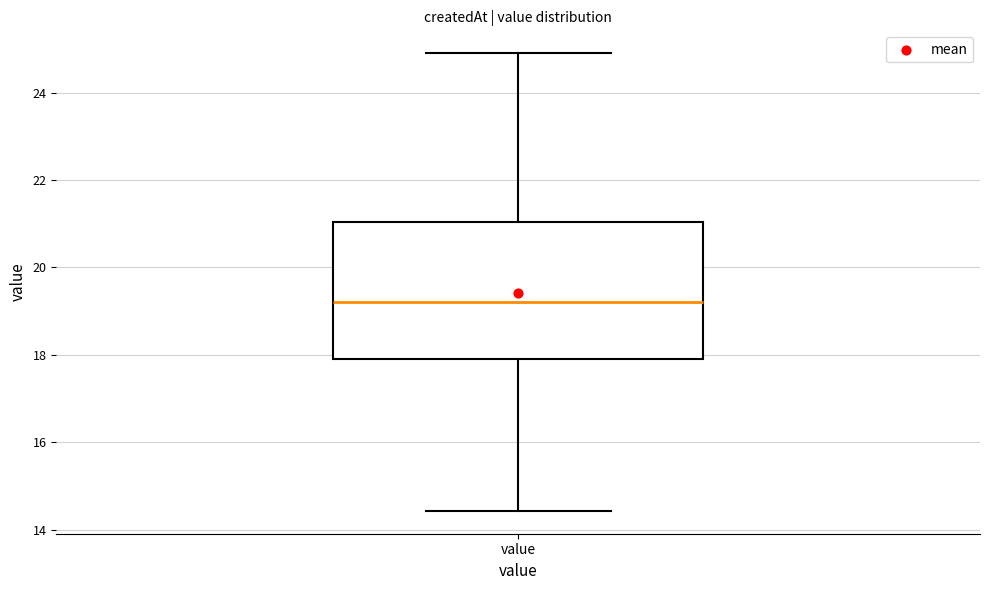

Where is the upper edge of the box for value on the y-axis? The values are not printed on the chart, so give them approximately, as read against the axis.

21.0